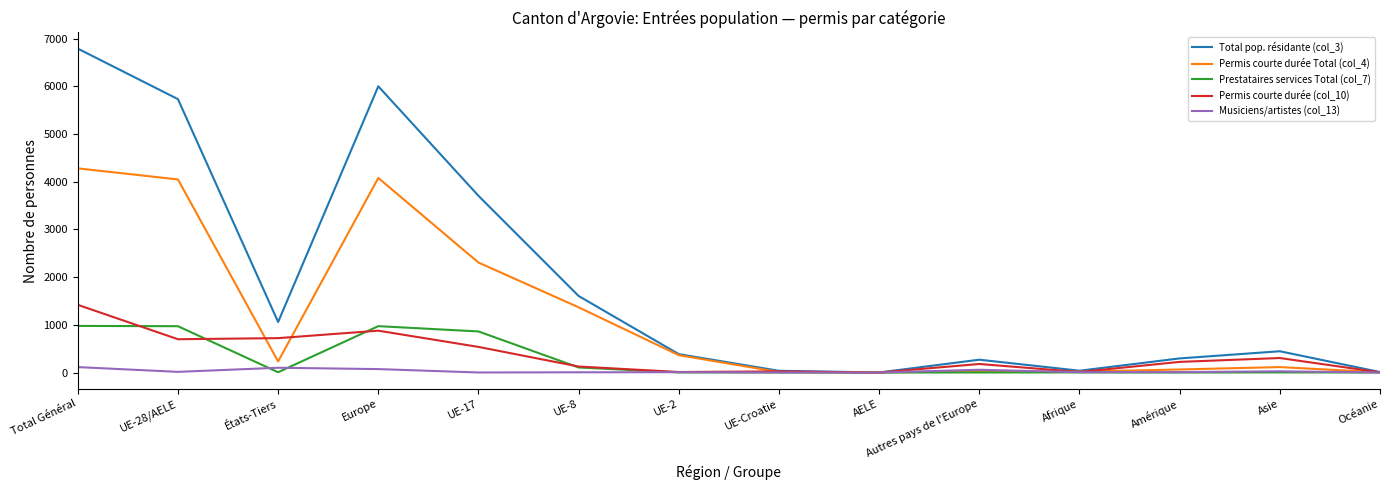

True or false: Musiciens/artistes (col_13) has a value of 72 at Europe.

True